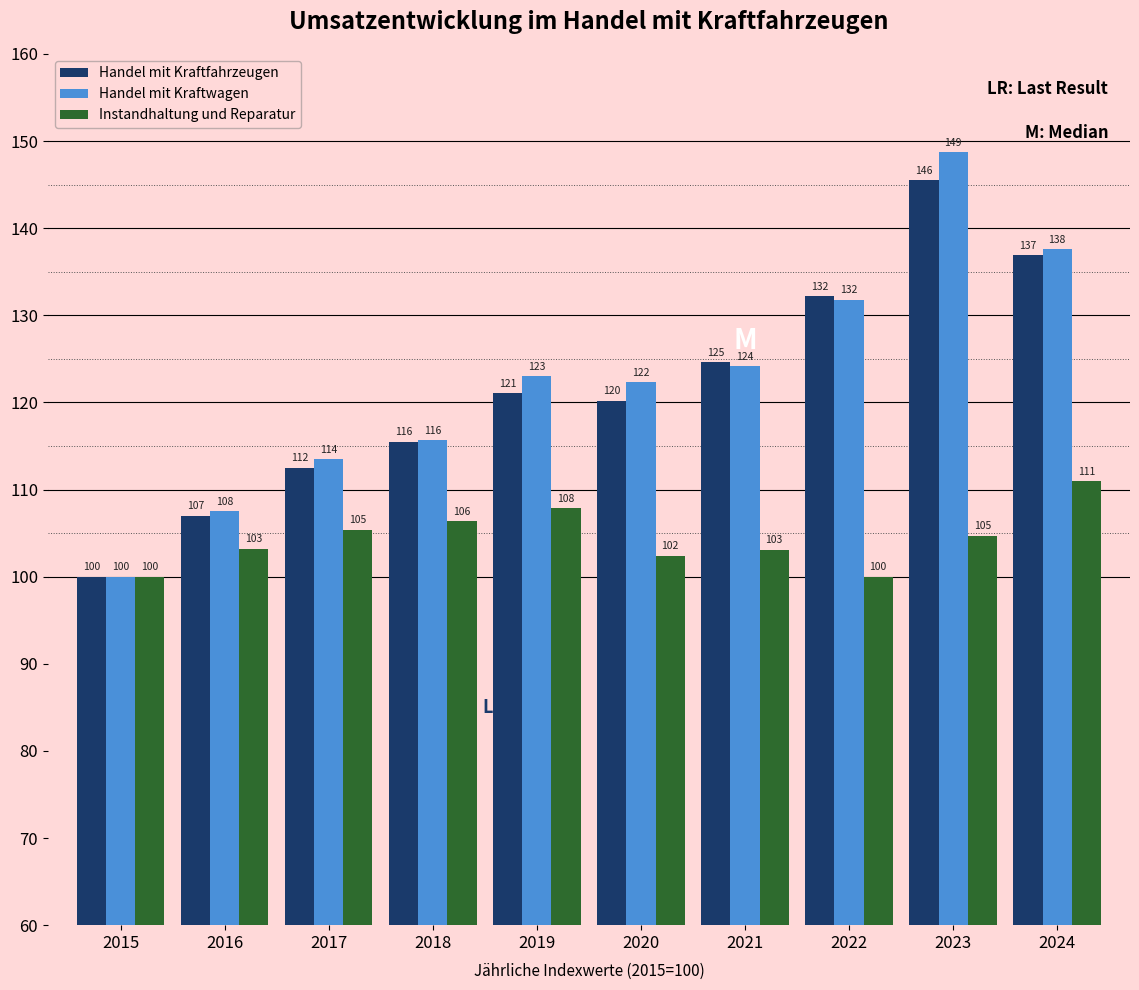

Which category has the highest value across all series?

2023